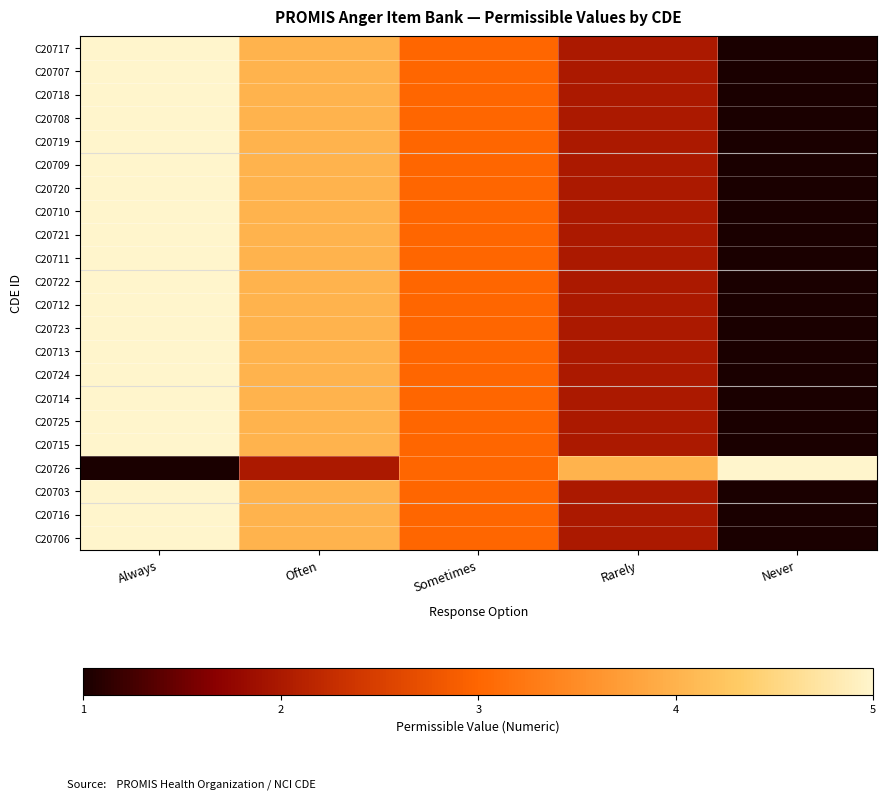

Rank the series at Never from highest to lowest value.

C20726, C20717, C20707, C20718, C20708, C20719, C20709, C20720, C20710, C20721, C20711, C20722, C20712, C20723, C20713, C20724, C20714, C20725, C20715, C20703, C20716, C20706